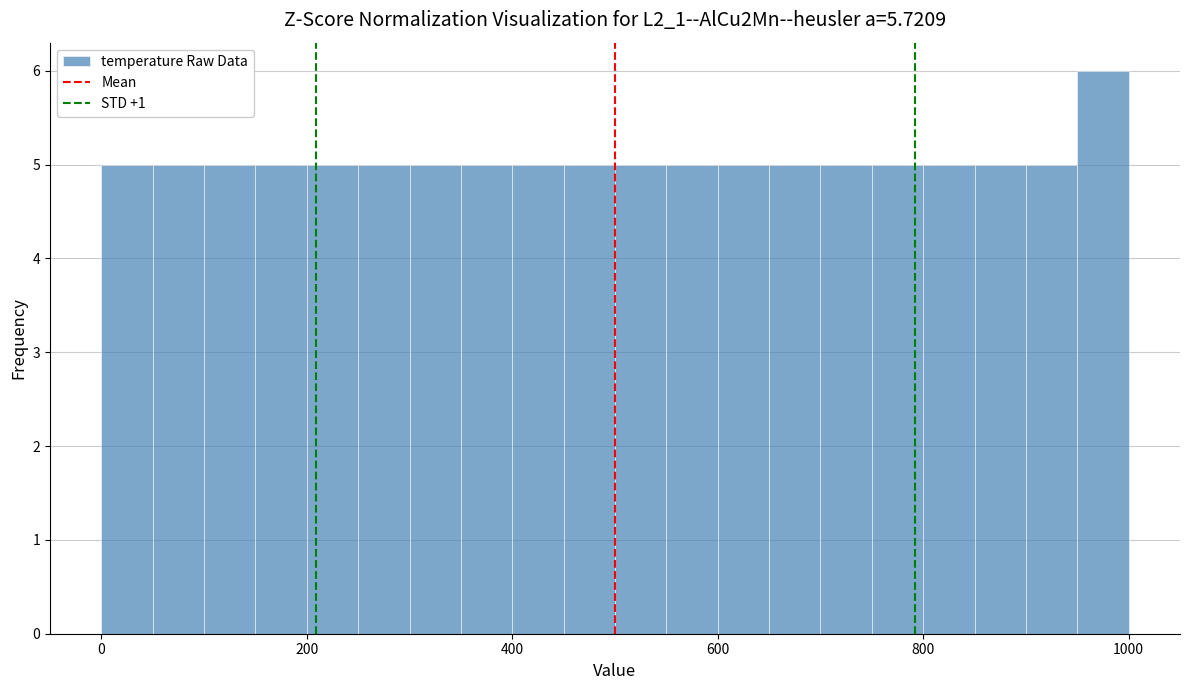

Read against the x-axis, roughly where is the centre of the tallest bar?

980